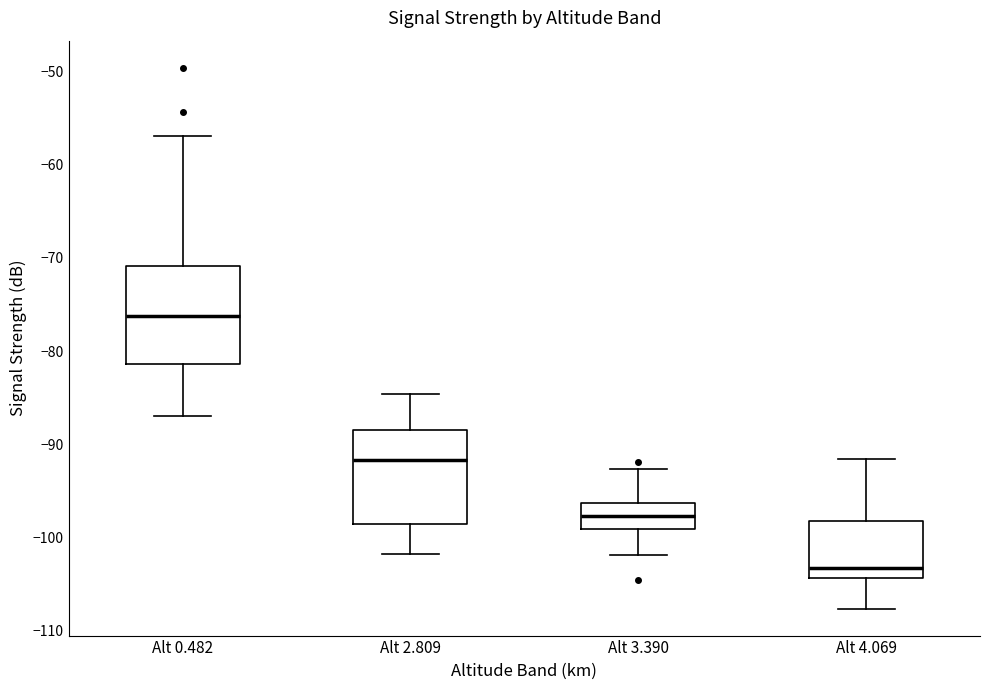

Which box has the lowest median line?

Alt 4.069